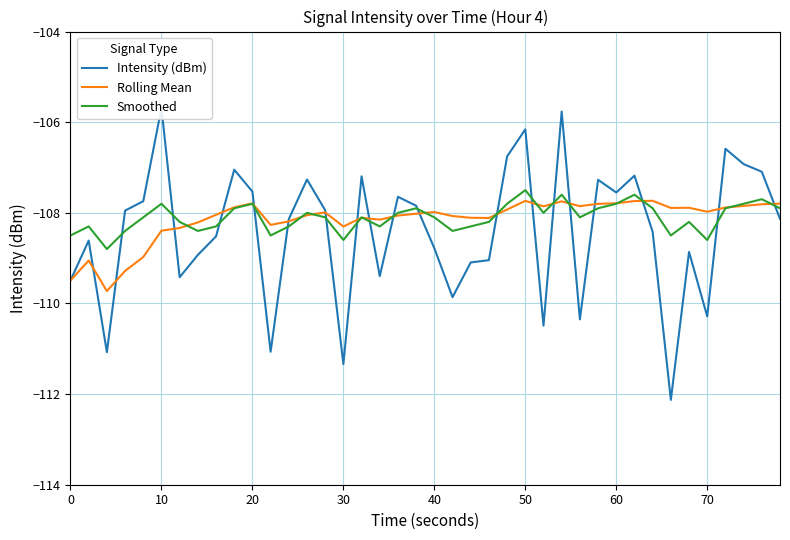

What is the lowest value of the Rolling Mean series?

-109.7